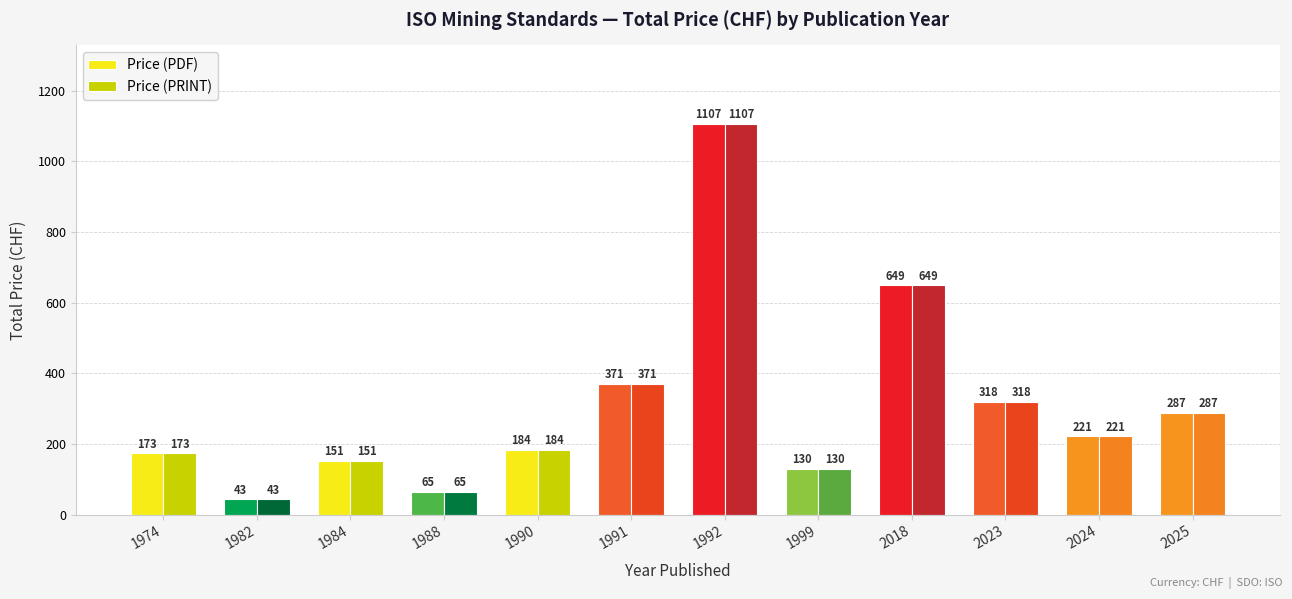

Reading right to left, extract all data points from this chart.

Price (PDF): 287	221	318	649	130	1107	371	184	65	151	43	173
Price (PRINT): 287	221	318	649	130	1107	371	184	65	151	43	173